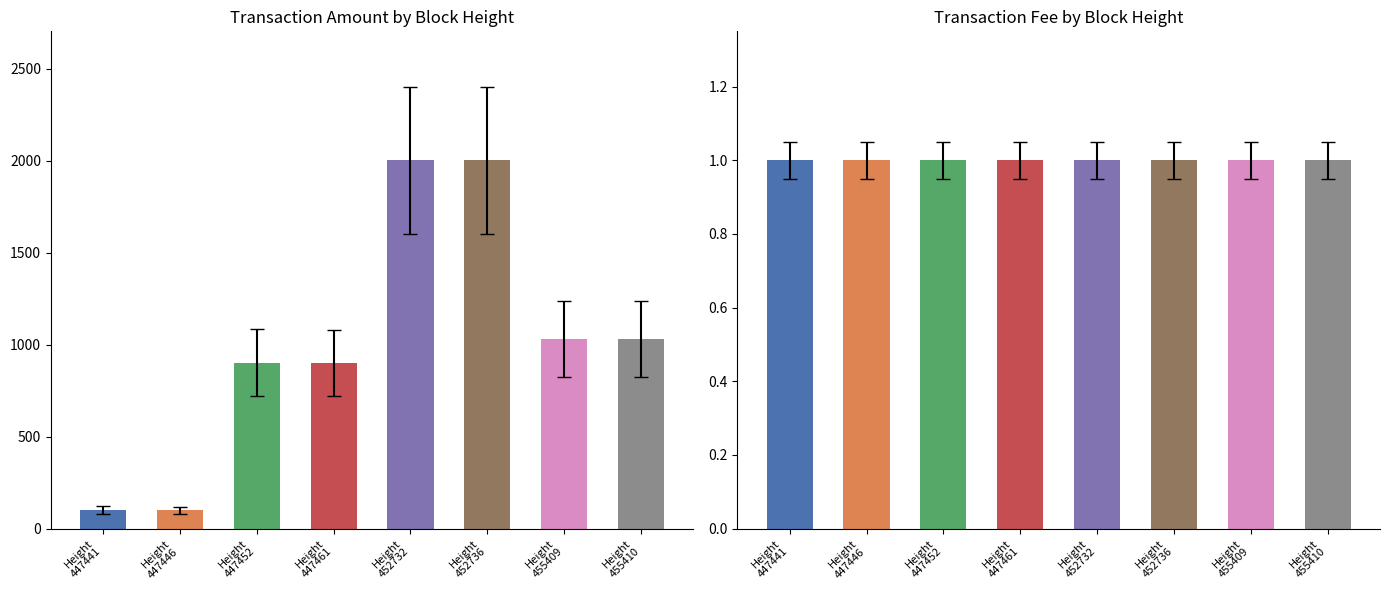

Which category has the highest value in the Fee series?

Height
447441